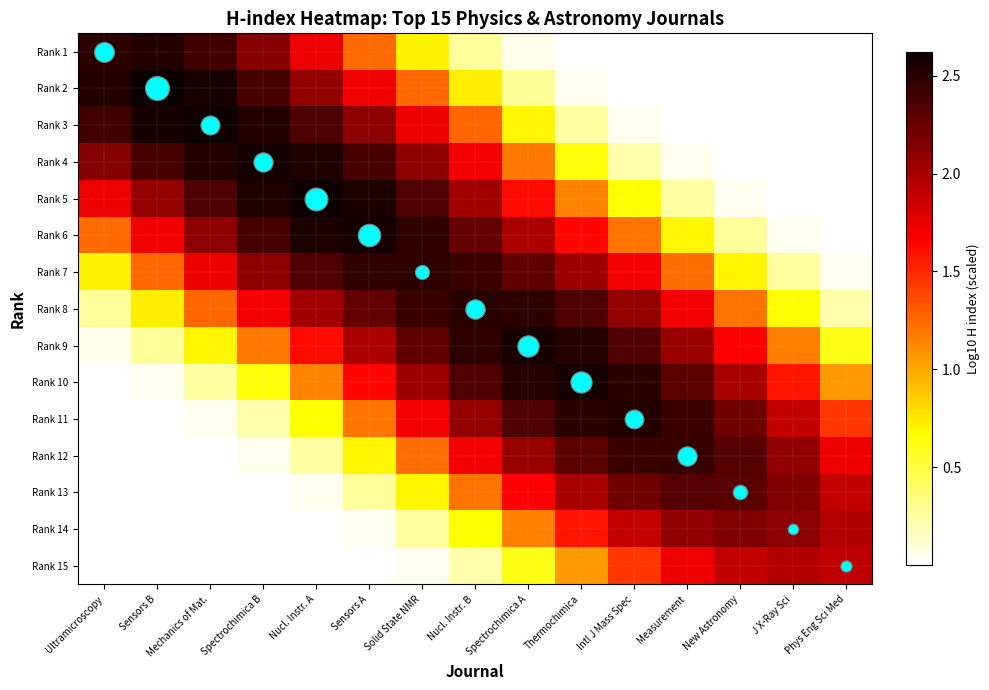

Rank the series at Spectrochimica B from lowest to highest value.

Rank 15, Rank 14, Rank 13, Rank 12, Rank 11, Rank 10, Rank 9, Rank 8, Rank 7, Rank 1, Rank 2, Rank 6, Rank 3, Rank 5, Rank 4